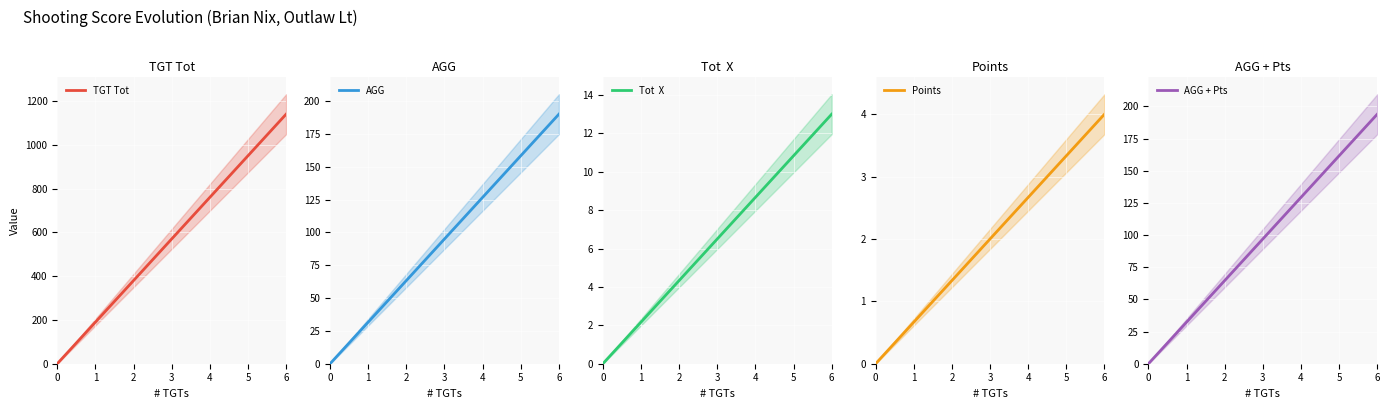

What is the sum of all TGT Tot values?

3990